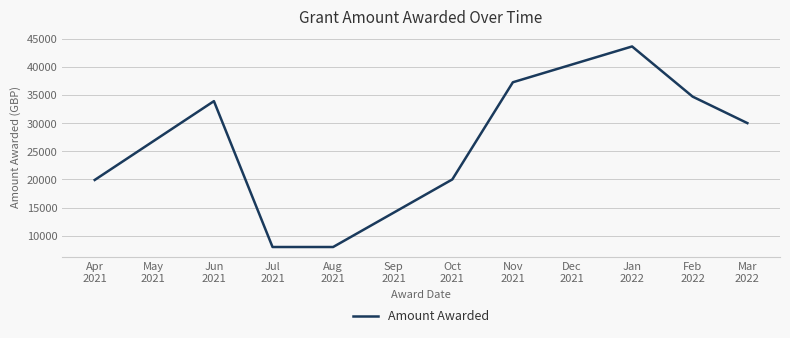

What is the minimum value shown in the chart?

8000.0